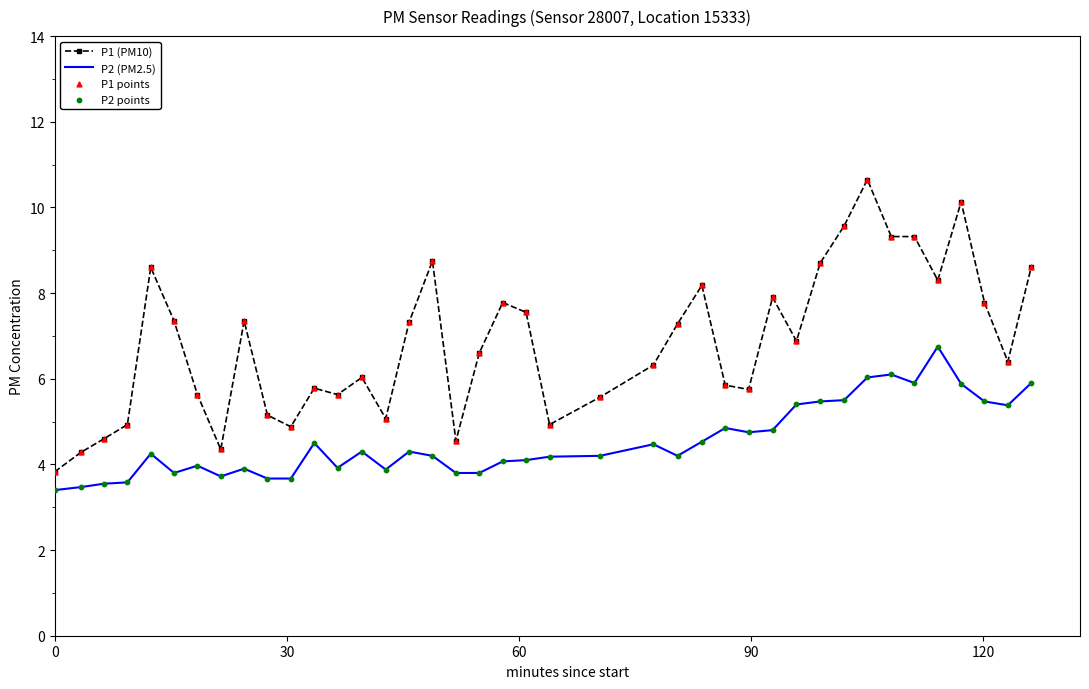

True or false: P2 (PM2.5) and P1 (PM10) intersect in this chart.

False